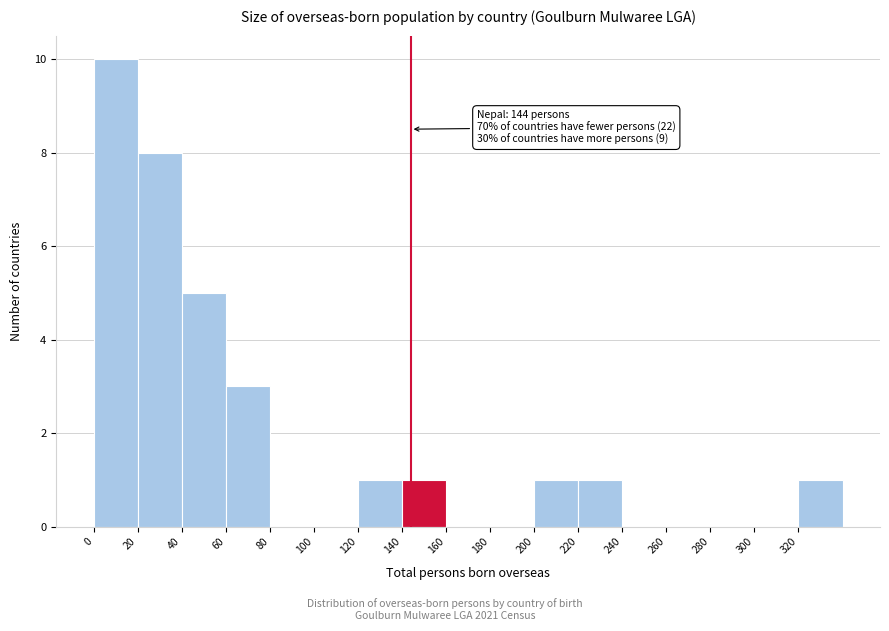

Over which range of the x-axis is the bar tallest?

0 to 20